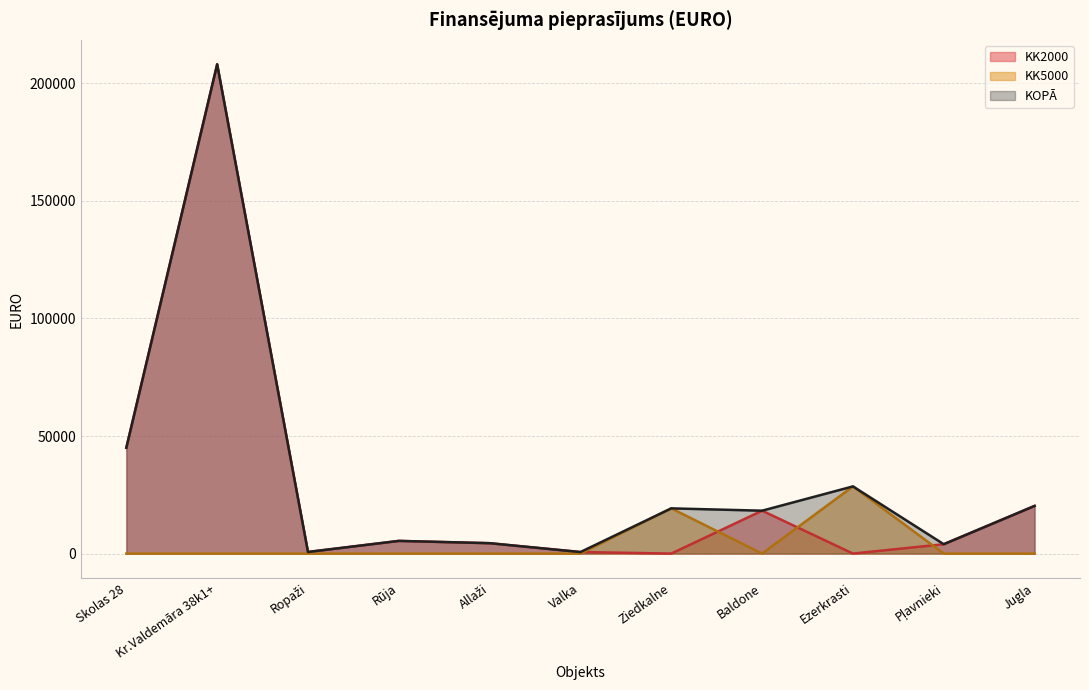

What is the sum of all KK2000 values?

306737